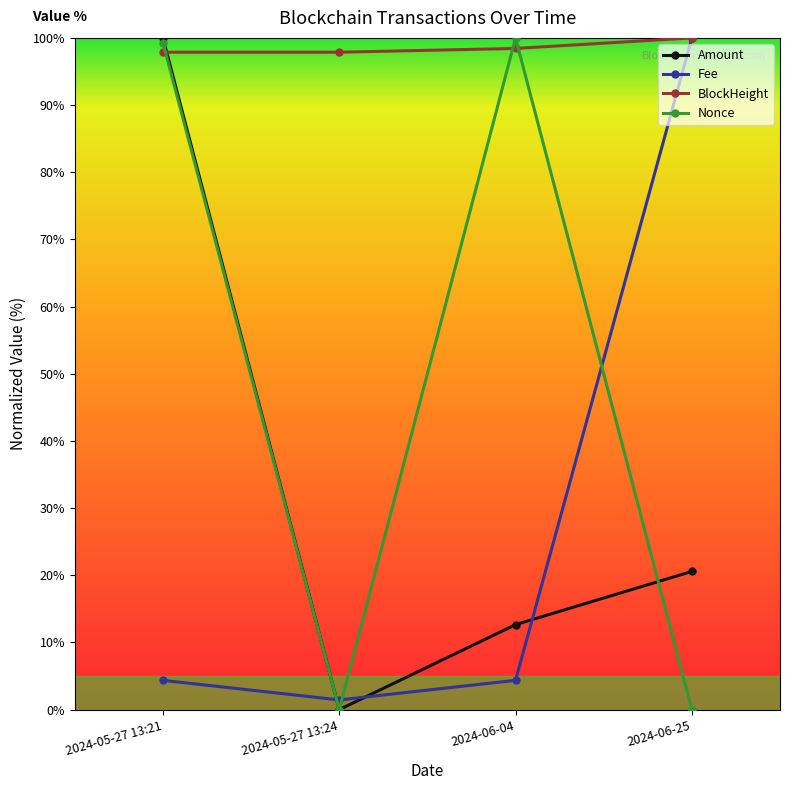

What is the label of the 3rd point from the right?

2024-05-27 13:24